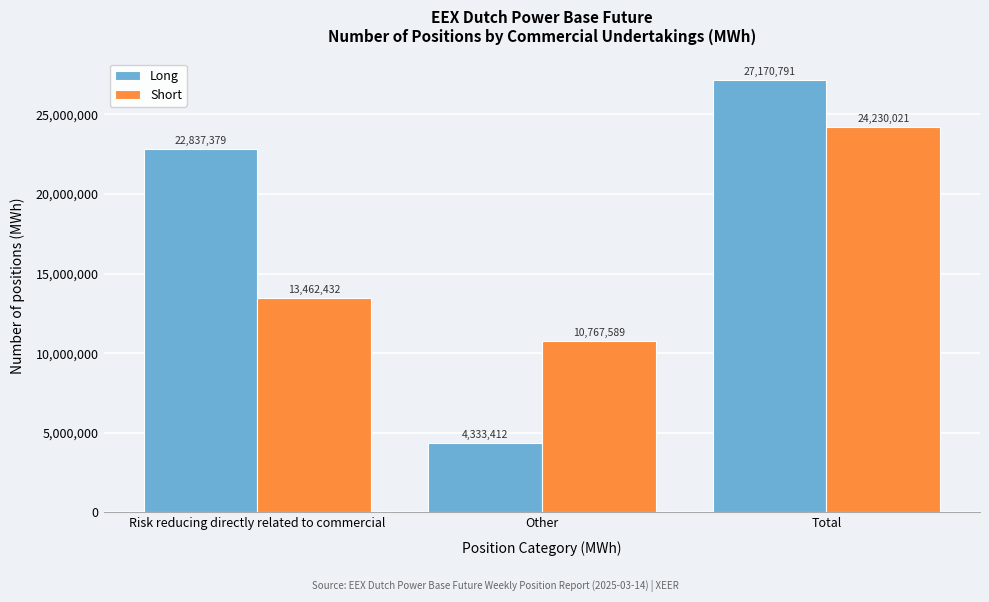

Reading left to right, what are all the values shown in this chart?

Long: Risk reducing directly related to commercial=22837379	Other=4333412	Total=27170791
Short: Risk reducing directly related to commercial=13462432	Other=10767589	Total=24230021